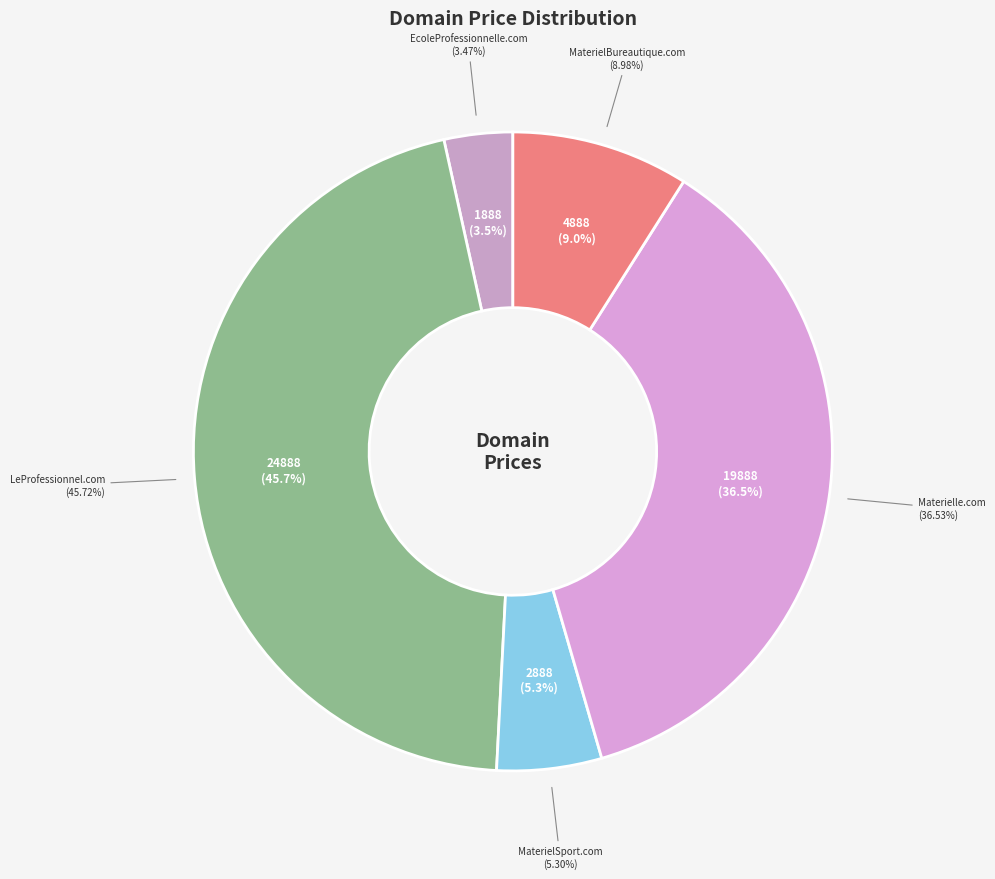

To the nearest percent, what percentage of the pie is MaterielBureautique.com?

9%